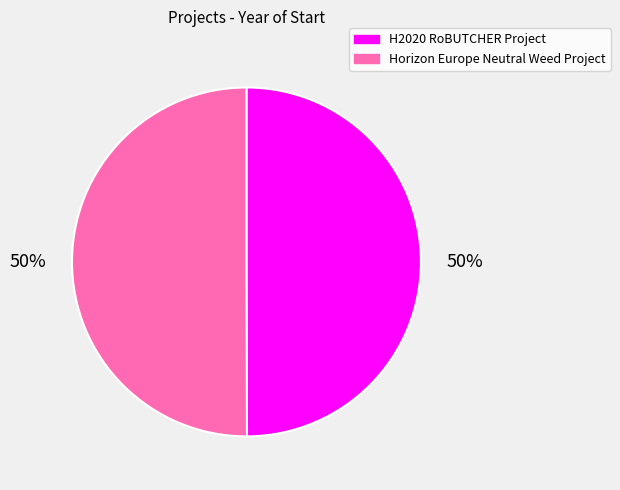

True or false: H2020 RoBUTCHER Project accounts for 50% of the total.

True